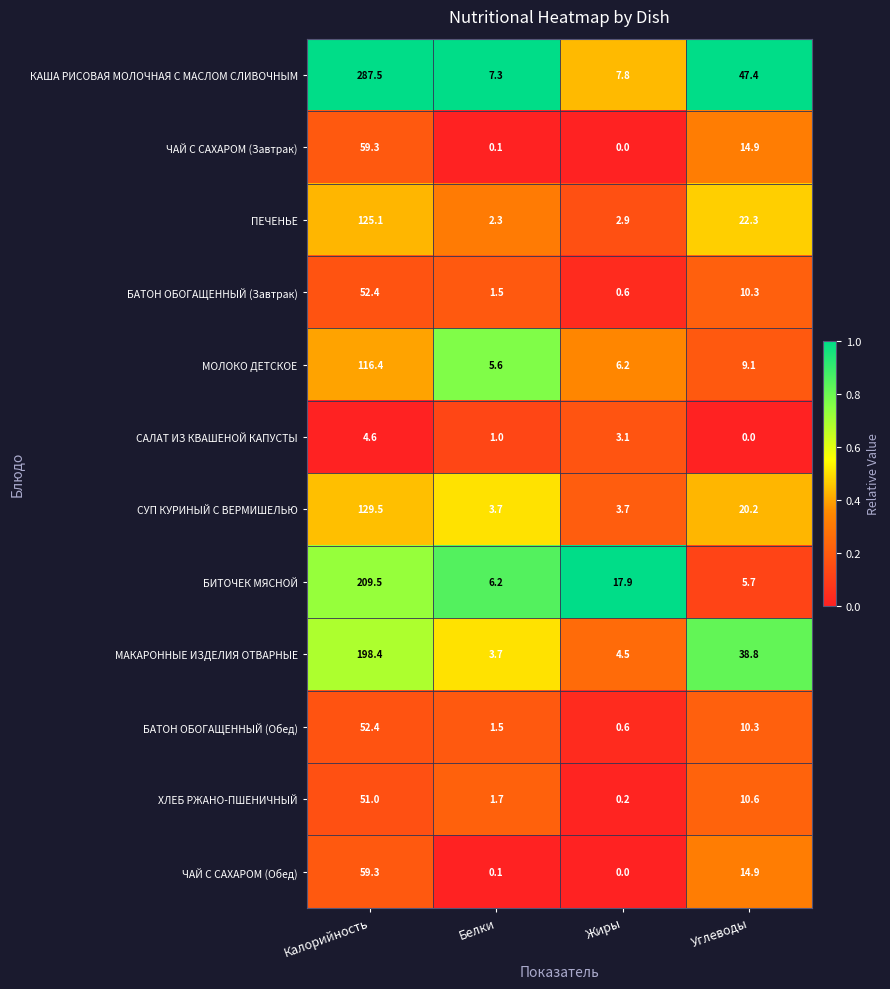

What is the difference between the СУП КУРИНЫЙ С ВЕРМИШЕЛЬЮ values at Калорийность and Углеводы?

109.3